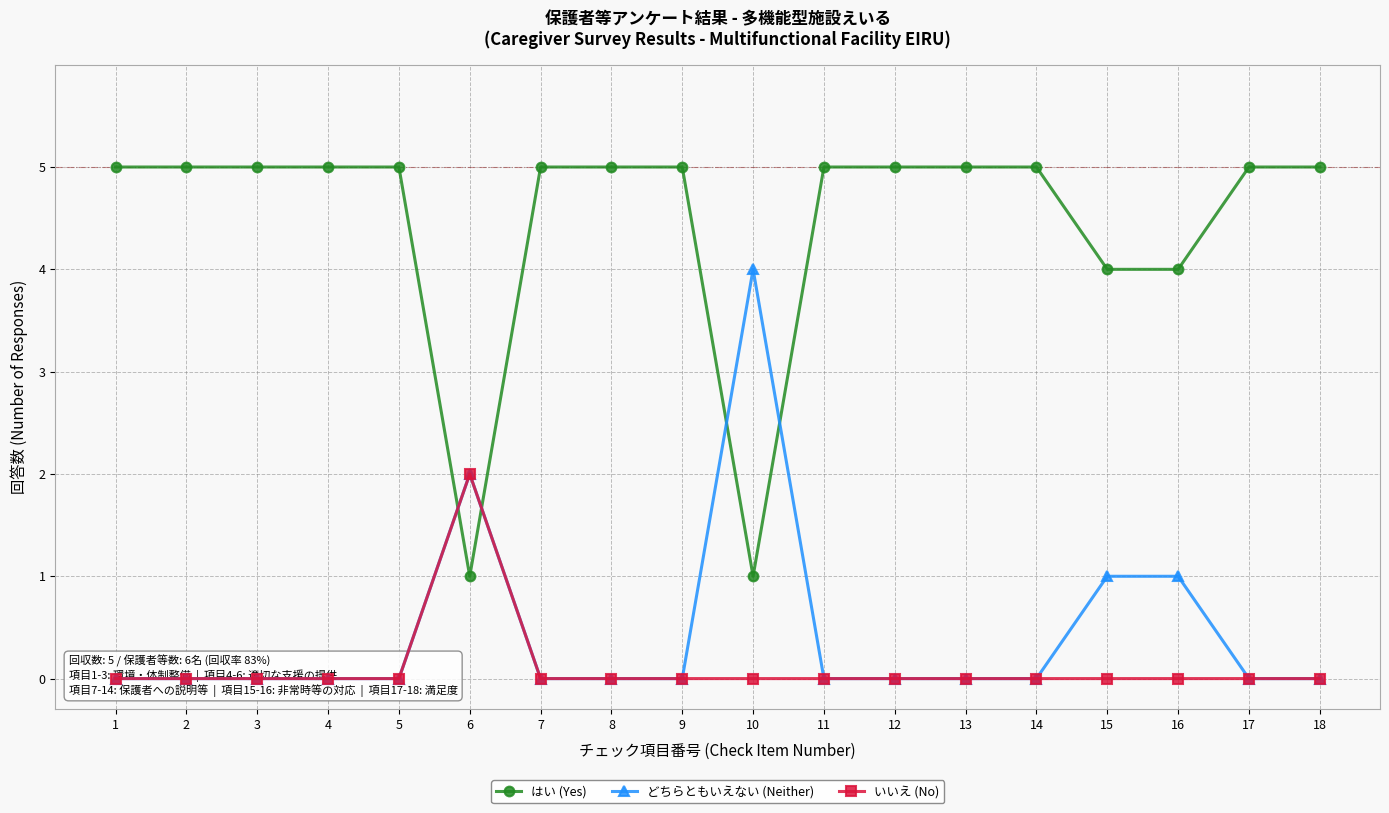

What is the difference between the maximum and minimum values in the いいえ (No) series?

2